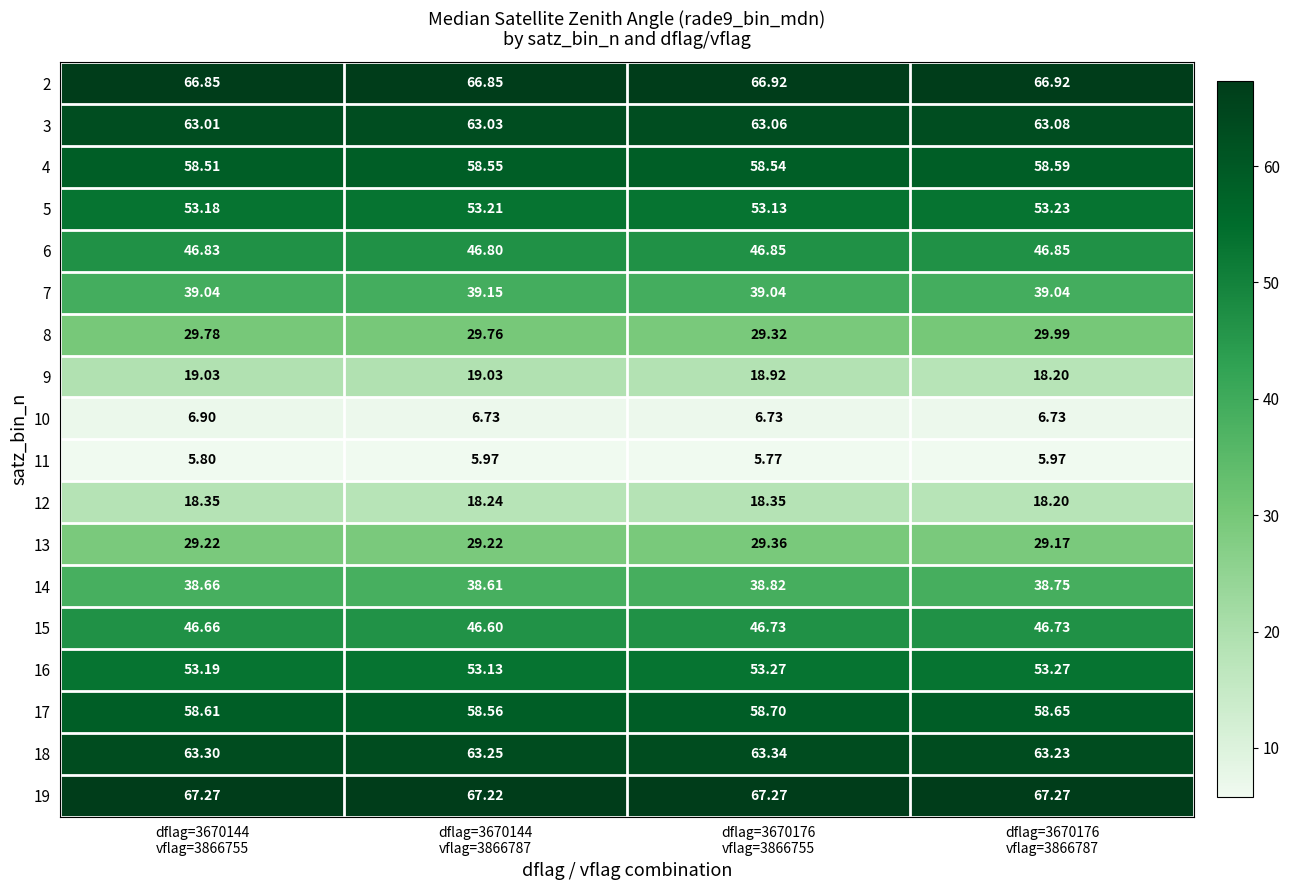

What is the total value across all series at dflag=3670176
vflag=3866755?

764.1